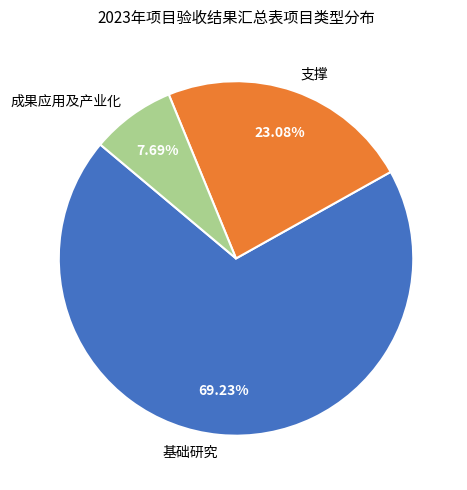

To the nearest percent, what is the difference between the largest and smallest slice percentages?

62%